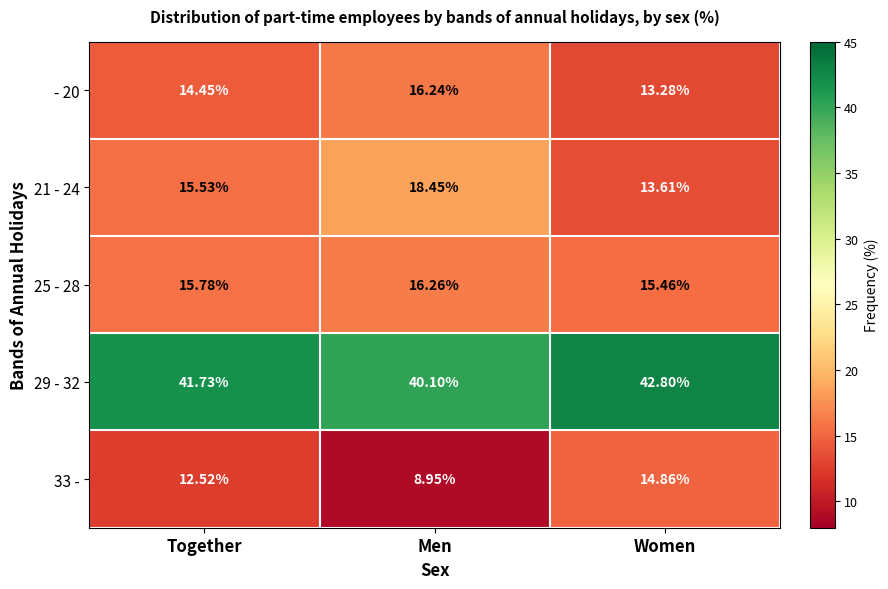

How many values in the 29 - 32 series are below 41?

1